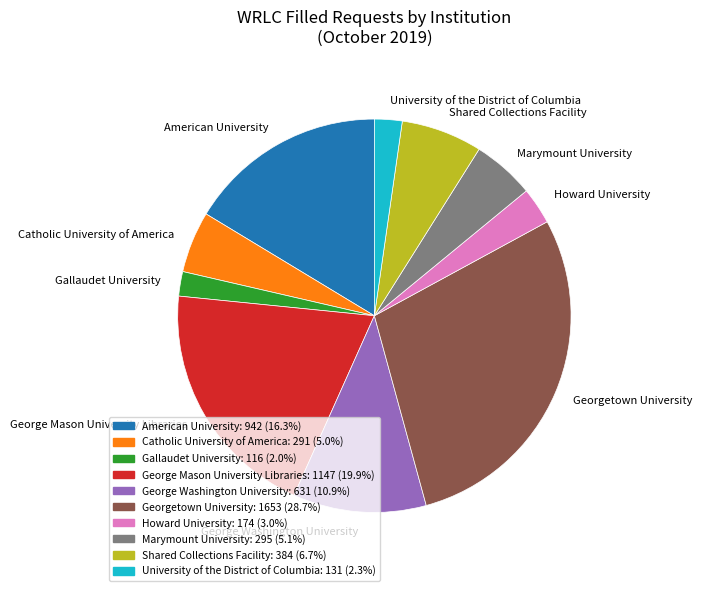

What is the ratio of the value at Howard University to the value at Gallaudet University?

1.5